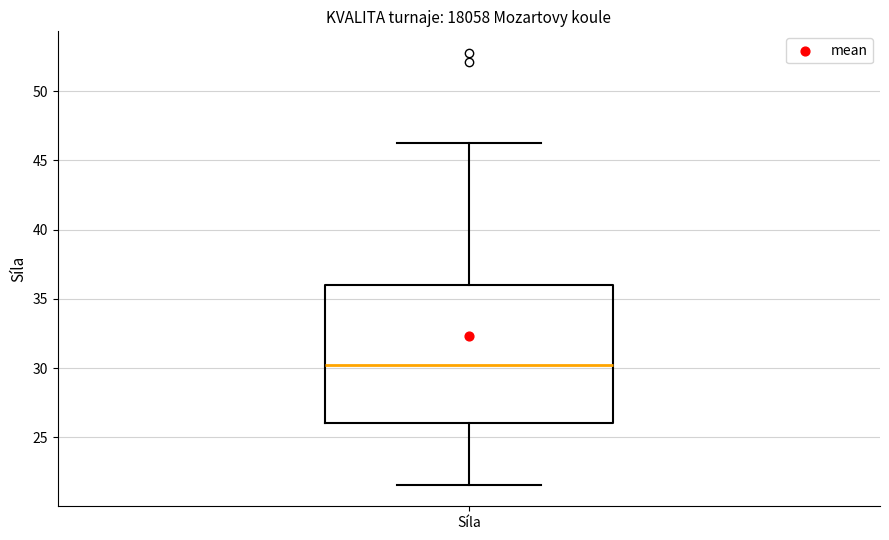

Where is the upper edge of the box for Síla on the y-axis? The values are not printed on the chart, so give them approximately, as read against the axis.

36.0